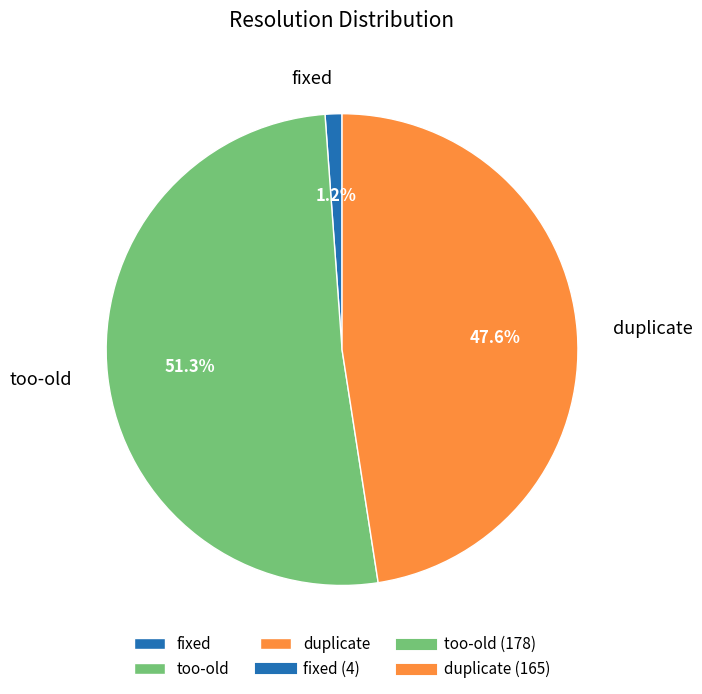

Which category accounts for the majority?

too-old